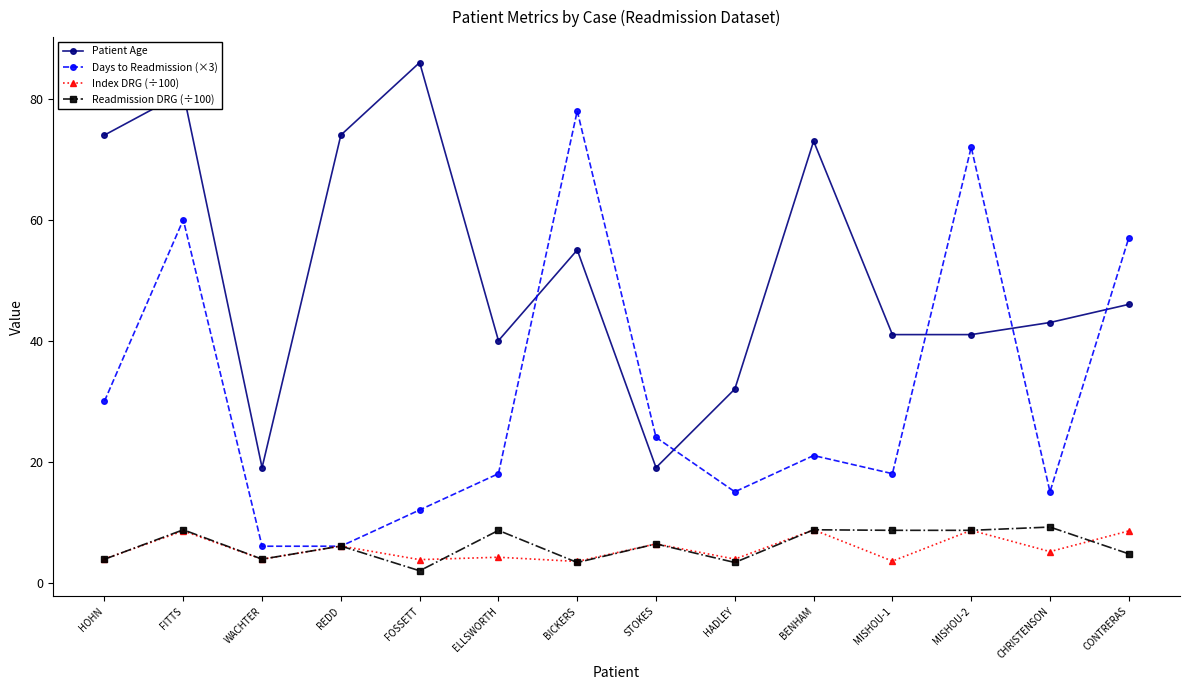

At which category does Patient Age reach its first local valley?

WACHTER